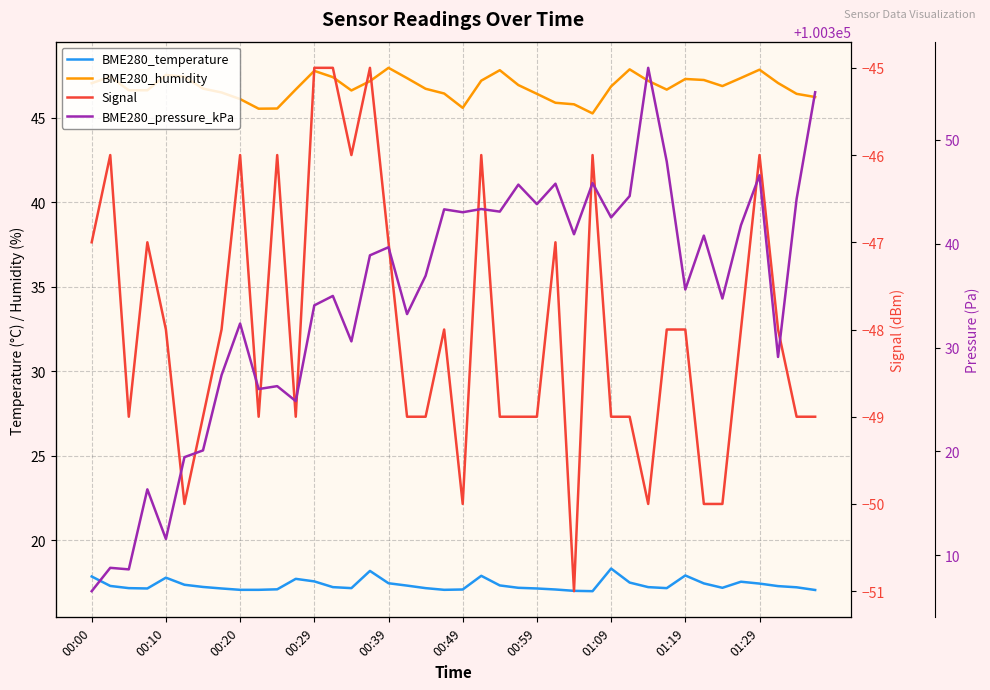

In BME280_humidity, how many points are lower than both neighbors (excluding endpoints)?

6